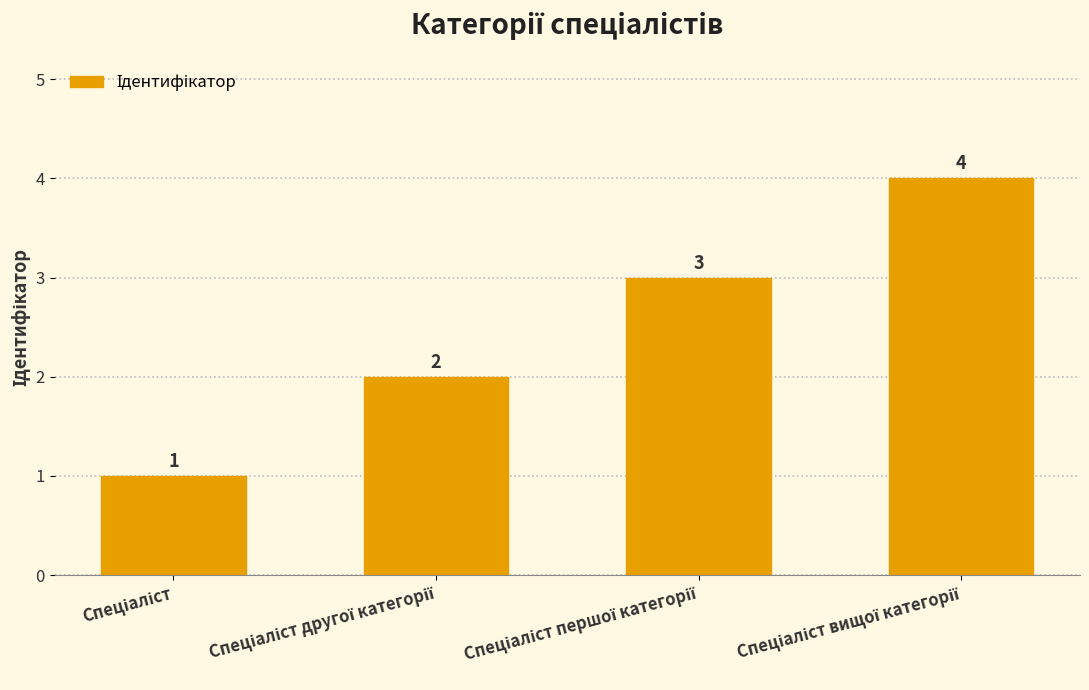

How many values are below 3?

2